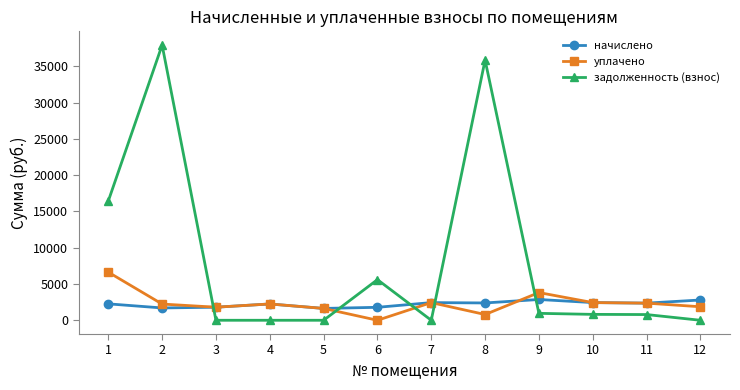

What is the highest value of the начислено series?

2863.1